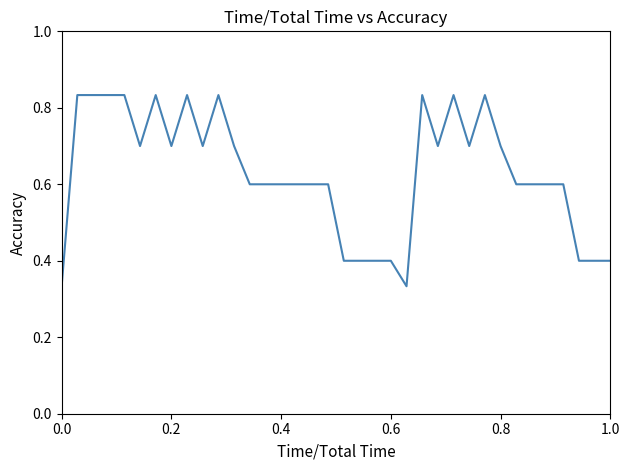

Does the chart display data point markers on the line(s)?

No